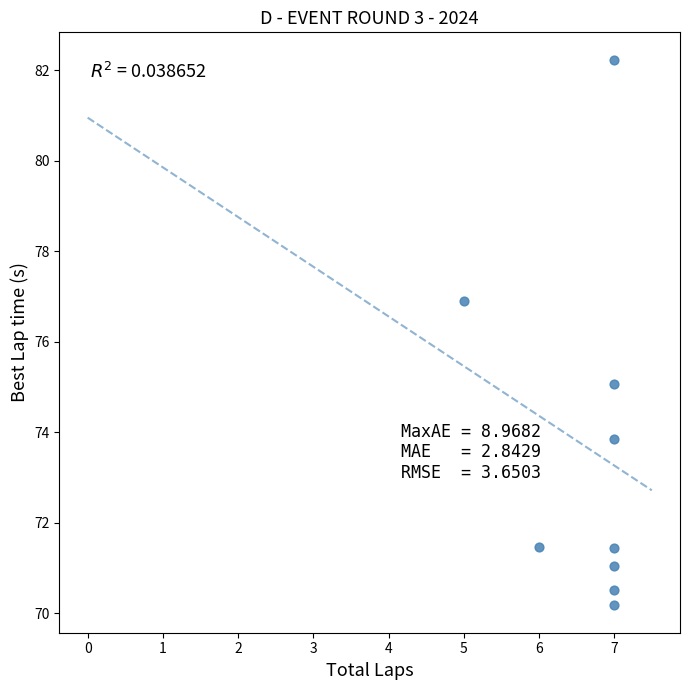

What is the average Y value?

73.6